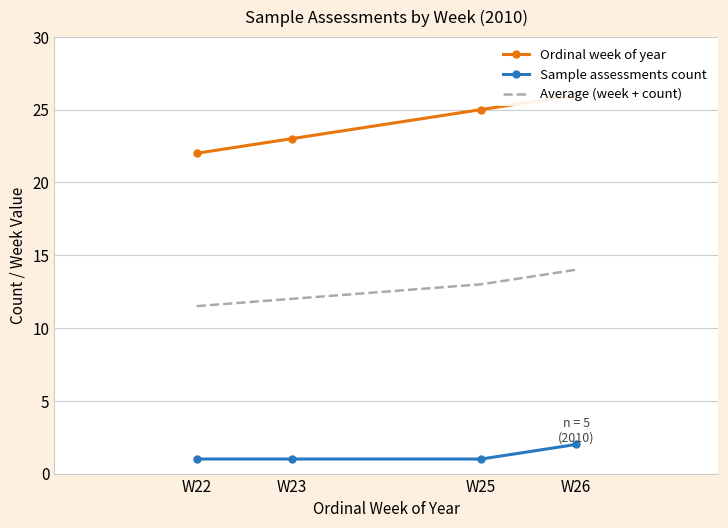

The value of Average (week + count) at W23 is 12.0. True or false?

True